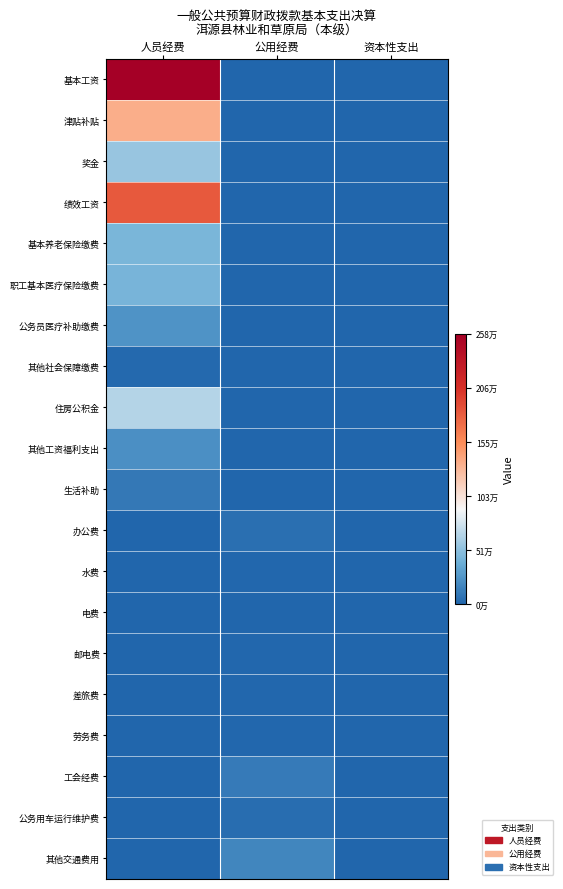

Reading left to right, extract all data points from this chart.

基本工资: 人员经费=1.0	公用经费=0.0	资本性支出=0.0
津贴补贴: 人员经费=0.5	公用经费=0.0	资本性支出=0.0
奖金: 人员经费=0.2	公用经费=0.0	资本性支出=0.0
绩效工资: 人员经费=0.7	公用经费=0.0	资本性支出=0.0
基本养老保险缴费: 人员经费=0.2	公用经费=0.0	资本性支出=0.0
职工基本医疗保险缴费: 人员经费=0.2	公用经费=0.0	资本性支出=0.0
公务员医疗补助缴费: 人员经费=0.1	公用经费=0.0	资本性支出=0.0
其他社会保障缴费: 人员经费=0.0	公用经费=0.0	资本性支出=0.0
住房公积金: 人员经费=0.3	公用经费=0.0	资本性支出=0.0
其他工资福利支出: 人员经费=0.1	公用经费=0.0	资本性支出=0.0
生活补助: 人员经费=0.0	公用经费=0.0	资本性支出=0.0
办公费: 人员经费=0.0	公用经费=0.0	资本性支出=0.0
水费: 人员经费=0.0	公用经费=0.0	资本性支出=0.0
电费: 人员经费=0.0	公用经费=0.0	资本性支出=0.0
邮电费: 人员经费=0.0	公用经费=0.0	资本性支出=0.0
差旅费: 人员经费=0.0	公用经费=0.0	资本性支出=0.0
劳务费: 人员经费=0.0	公用经费=0.0	资本性支出=0.0
工会经费: 人员经费=0.0	公用经费=0.0	资本性支出=0.0
公务用车运行维护费: 人员经费=0.0	公用经费=0.0	资本性支出=0.0
其他交通费用: 人员经费=0.0	公用经费=0.1	资本性支出=0.0